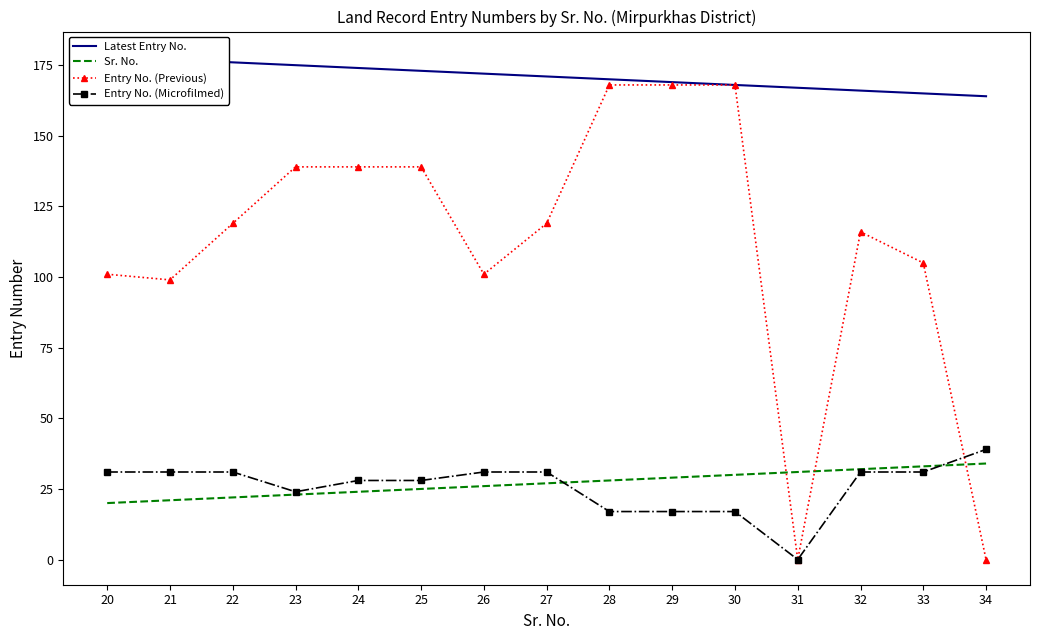

True or false: Entry No. (Microfilmed) has a value of 4 at 29.

False